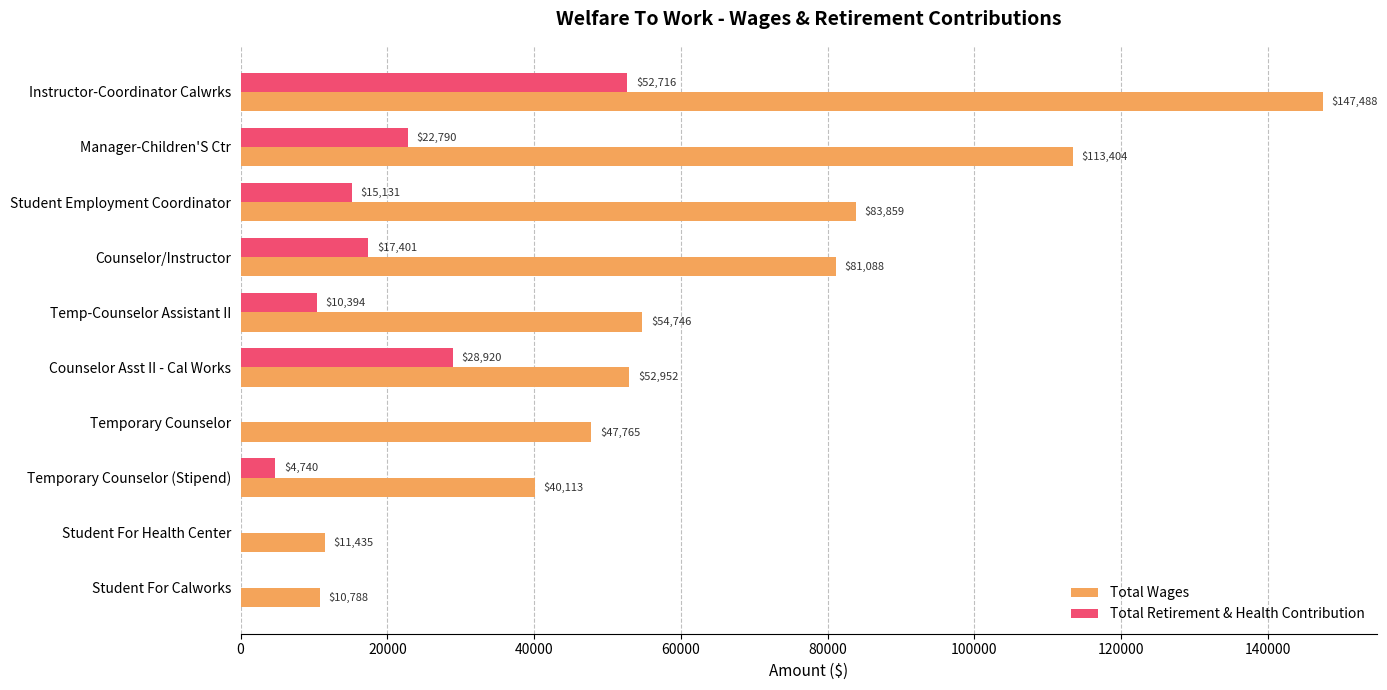

Which series changed the most between Manager-Children'S Ctr and Student Employment Coordinator?

Total Wages